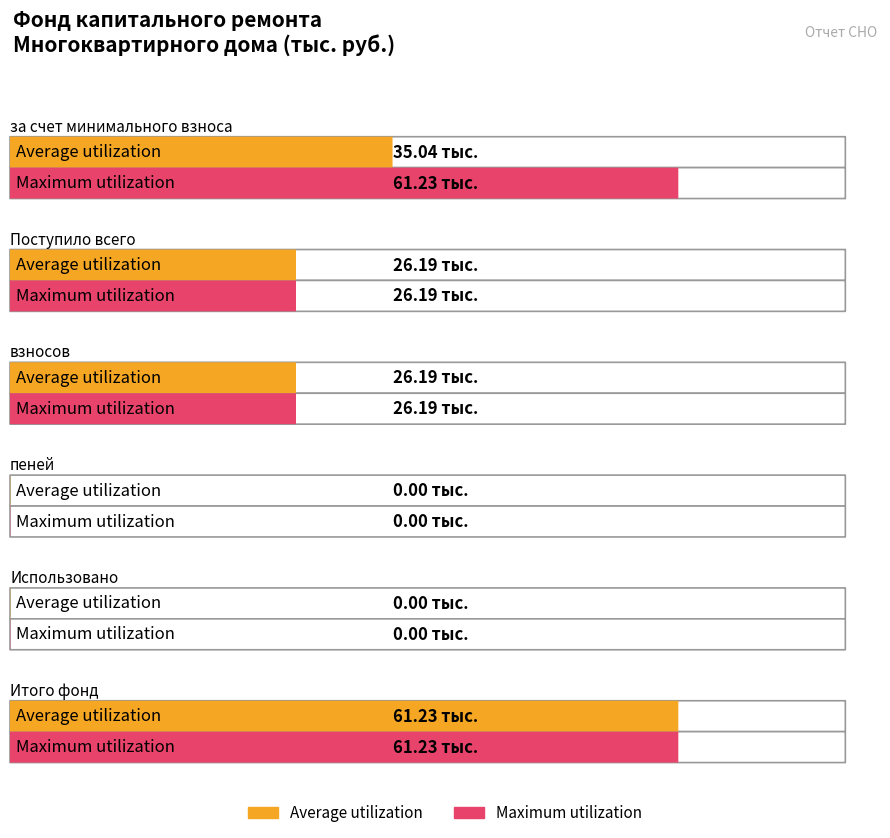

Rank the categories by Maximum utilization value from highest to lowest.

за счет минимального взноса, Итого фонд, Поступило всего, взносов, пеней, Использовано